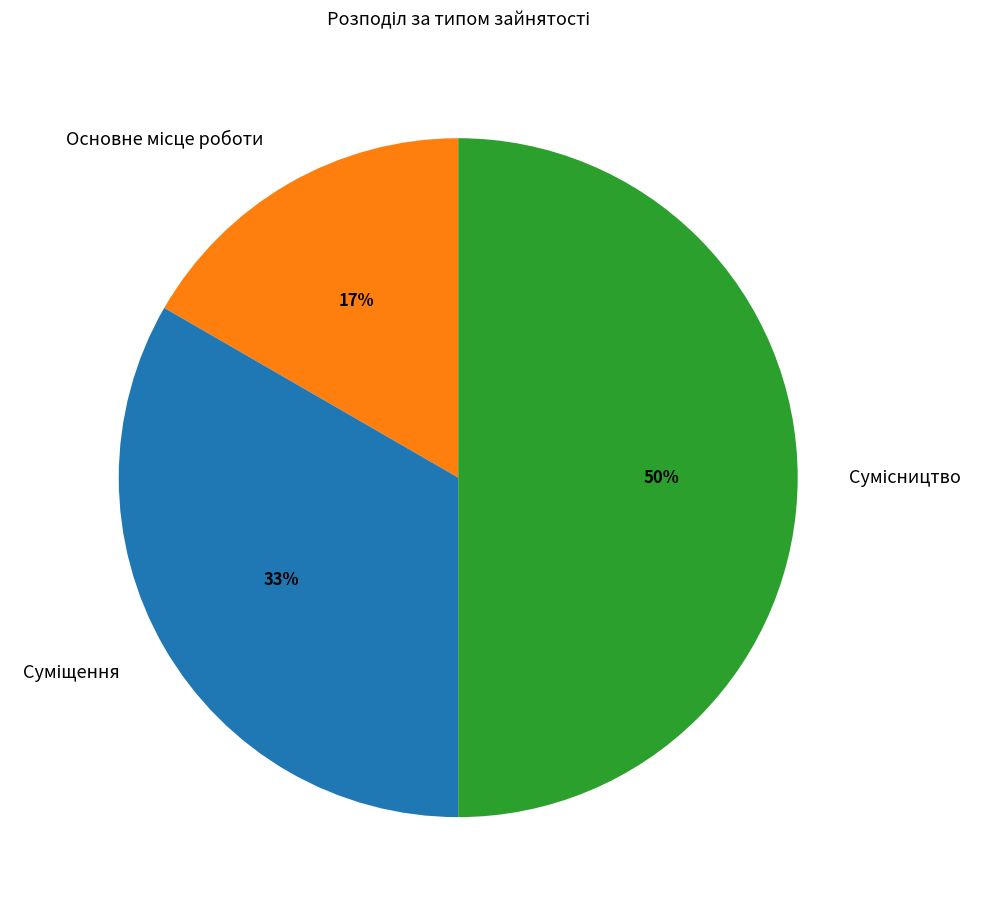

To the nearest percent, what is the average slice percentage?

33%